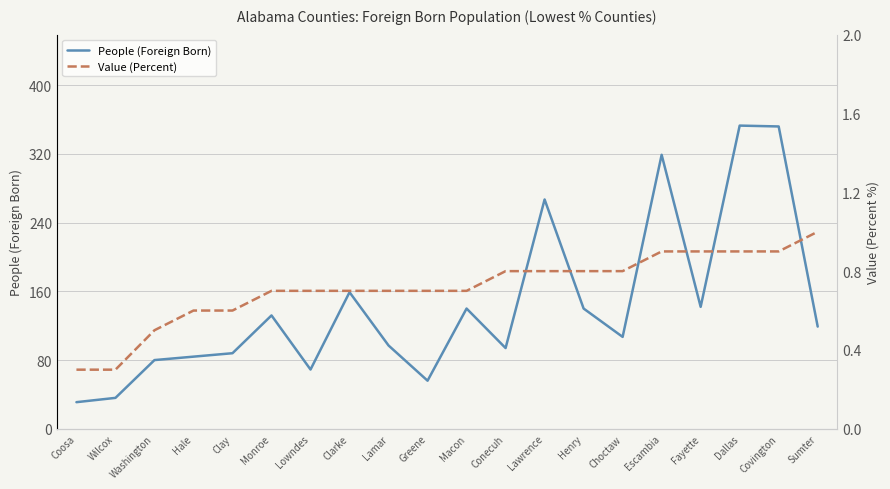

What is the approximate value of Value (Percent) at Fayette?

0.9